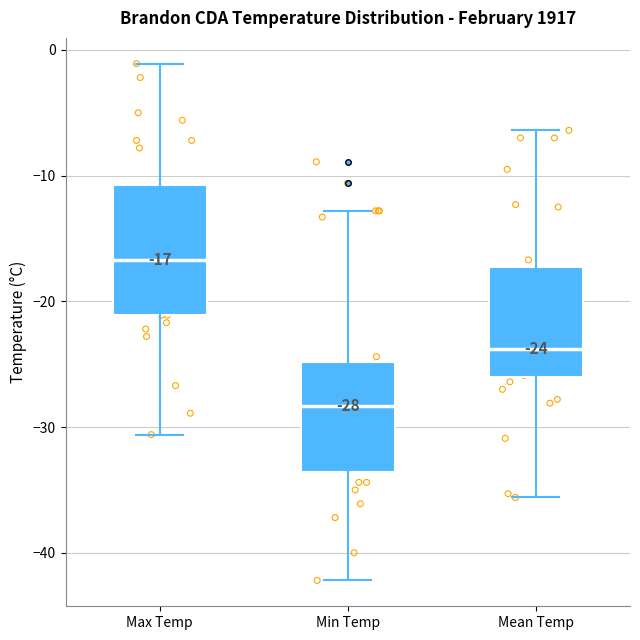

Which box is the tallest, from its lower edge to its upper edge?

Max Temp